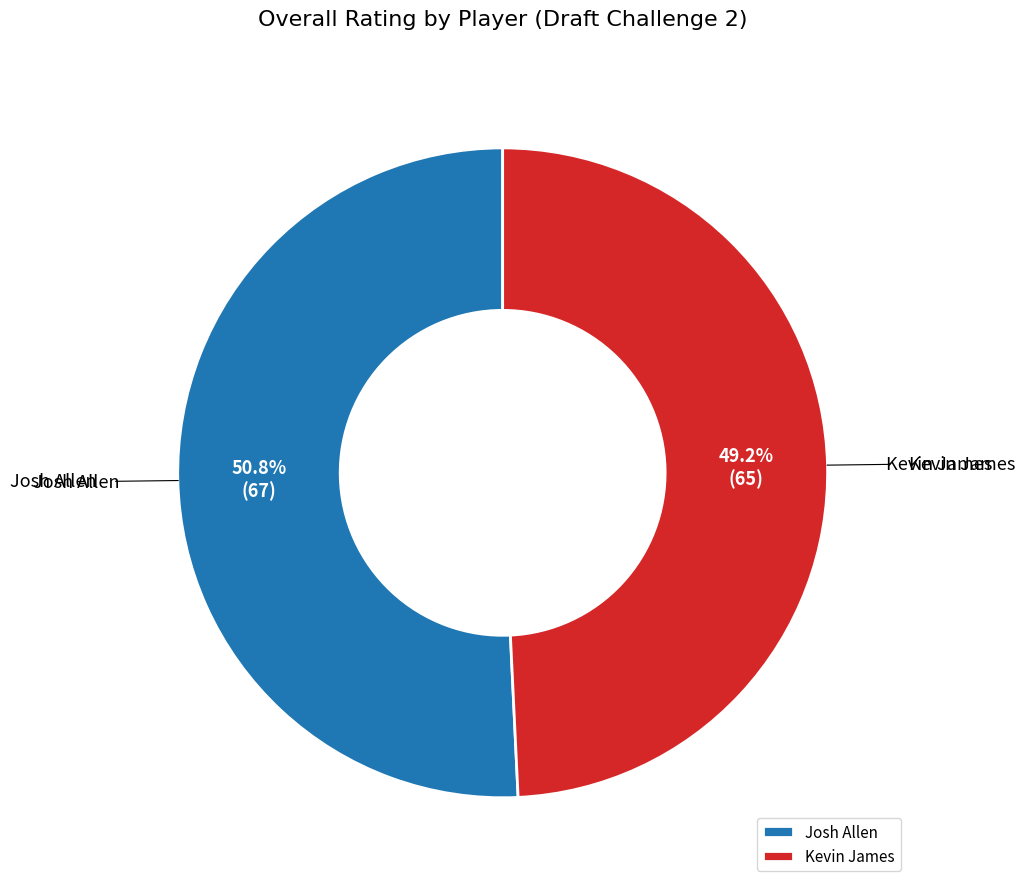

Is it true that Kevin James is 49% of the pie?

True